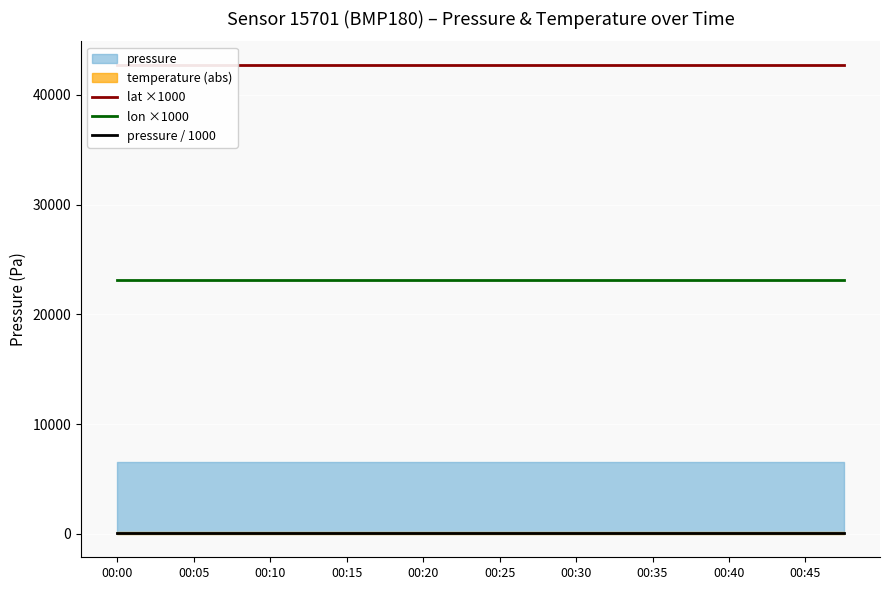

Is it true that lat ×1000 equals 42744.0 at 00:00?

True